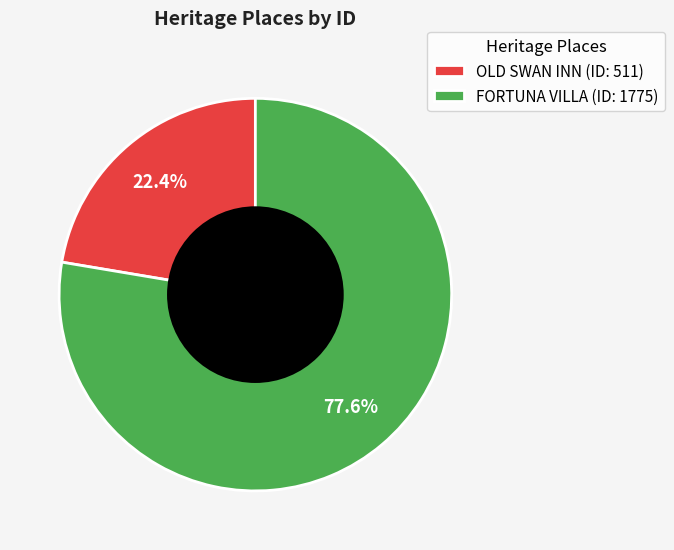

To the nearest percent, what is the average slice percentage?

50%